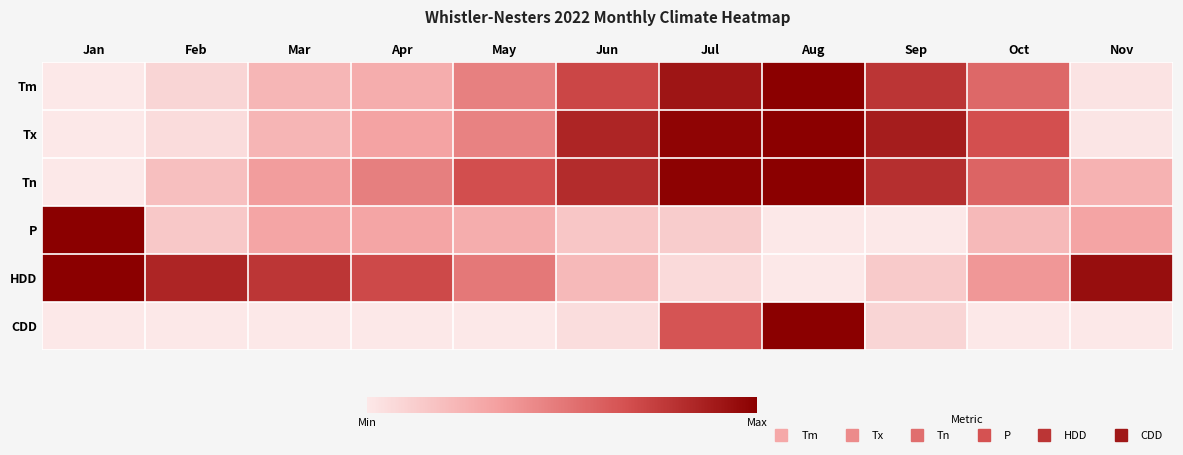

Reading left to right, list all the values displayed in this chart.

Tm: Jan=0.0	Feb=0.1	Mar=0.2	Apr=0.3	May=0.5	Jun=0.7	Jul=0.9	Aug=1.0	Sep=0.8	Oct=0.6	Nov=0.0
Tx: Jan=0.0	Feb=0.1	Mar=0.2	Apr=0.3	May=0.5	Jun=0.8	Jul=1.0	Aug=1.0	Sep=0.9	Oct=0.7	Nov=0.0
Tn: Jan=0.0	Feb=0.2	Mar=0.3	Apr=0.5	May=0.7	Jun=0.8	Jul=1.0	Aug=1.0	Sep=0.8	Oct=0.6	Nov=0.2
P: Jan=1.0	Feb=0.1	Mar=0.3	Apr=0.3	May=0.3	Jun=0.2	Jul=0.1	Aug=0.0	Sep=0.0	Oct=0.2	Nov=0.3
HDD: Jan=1.0	Feb=0.8	Mar=0.8	Apr=0.7	May=0.5	Jun=0.2	Jul=0.1	Aug=0.0	Sep=0.1	Oct=0.4	Nov=0.9
CDD: Jan=0.0	Feb=0.0	Mar=0.0	Apr=0.0	May=0.0	Jun=0.0	Jul=0.6	Aug=1.0	Sep=0.1	Oct=0.0	Nov=0.0